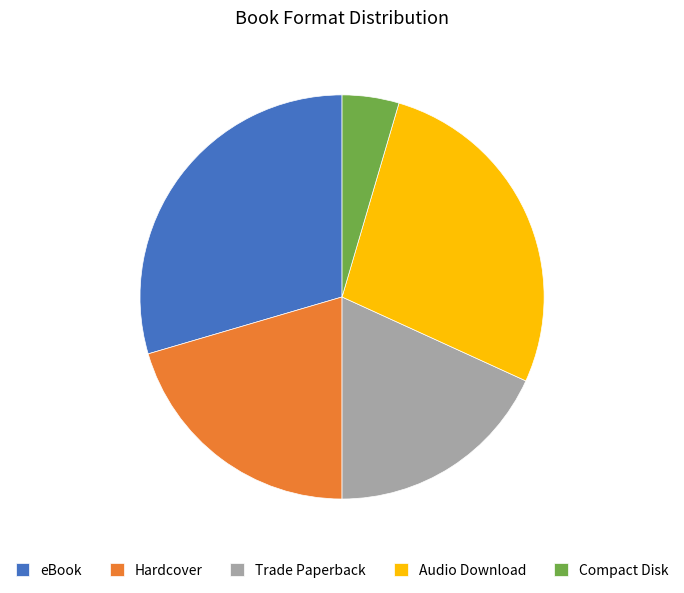

Is eBook the majority of the pie?

No